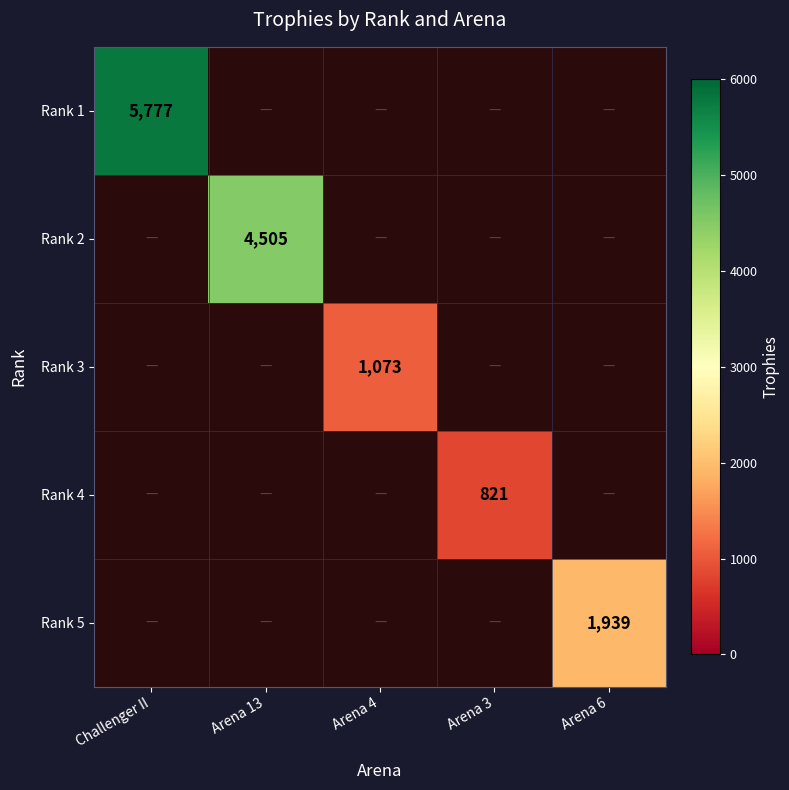

At how many categories does at least one series exceed 2721?

2